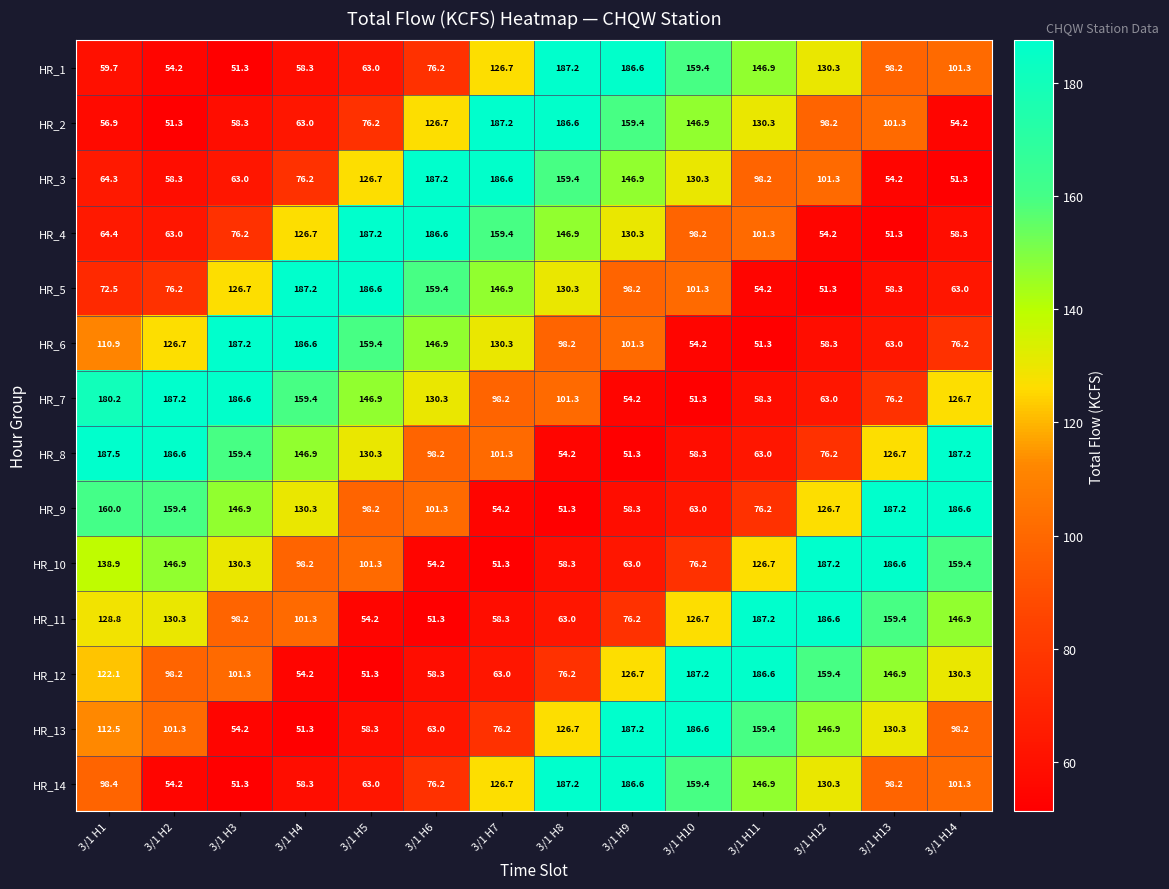

What is the smallest value displayed?

51.3